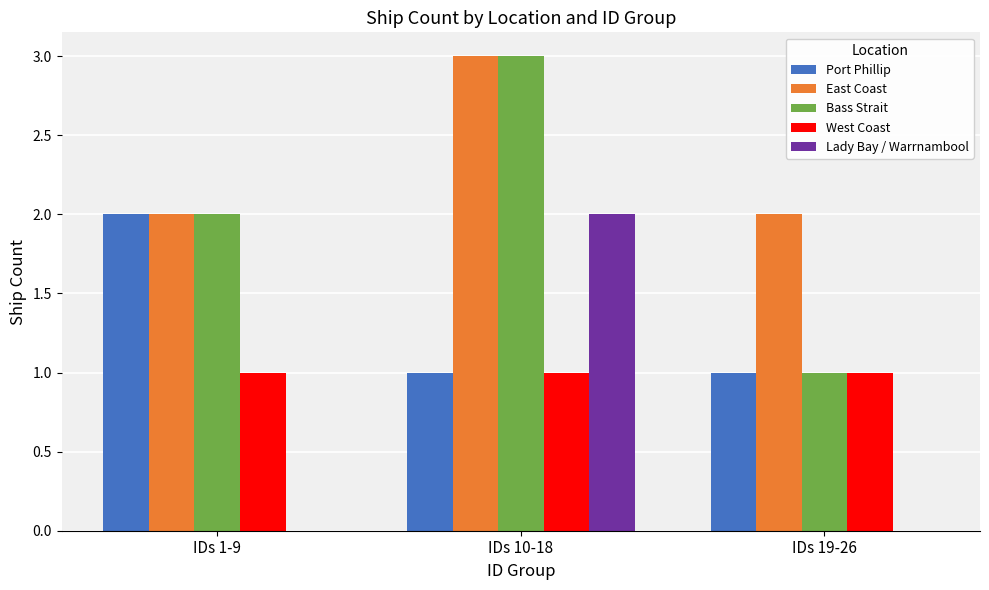

What is the highest value of the Port Phillip series?

2